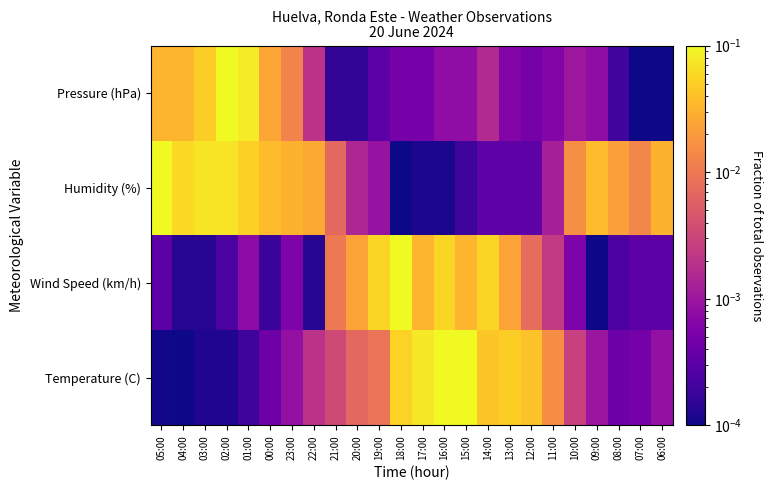

What is the difference between the highest and lowest values at 03:00?

0.1